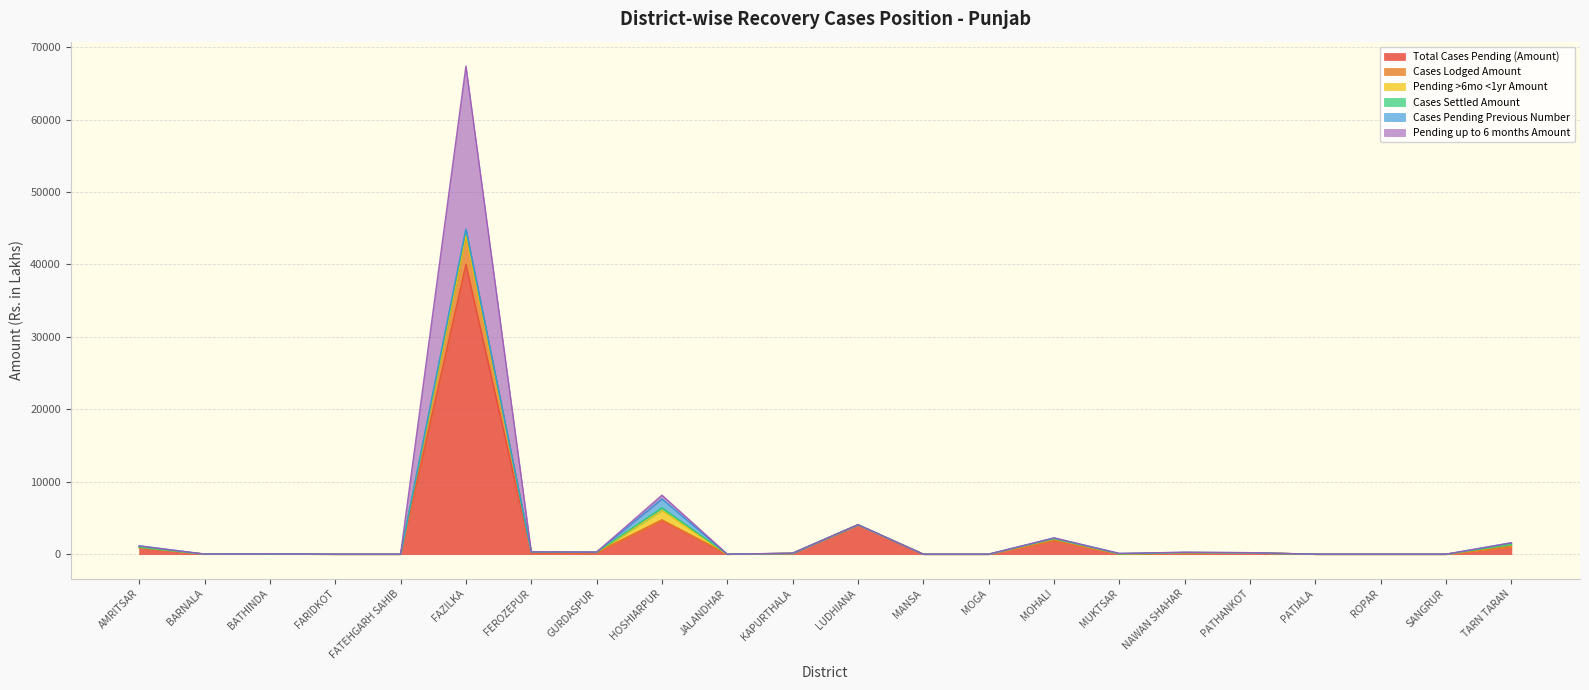

What is the label of the 4th point from the left?

FARIDKOT